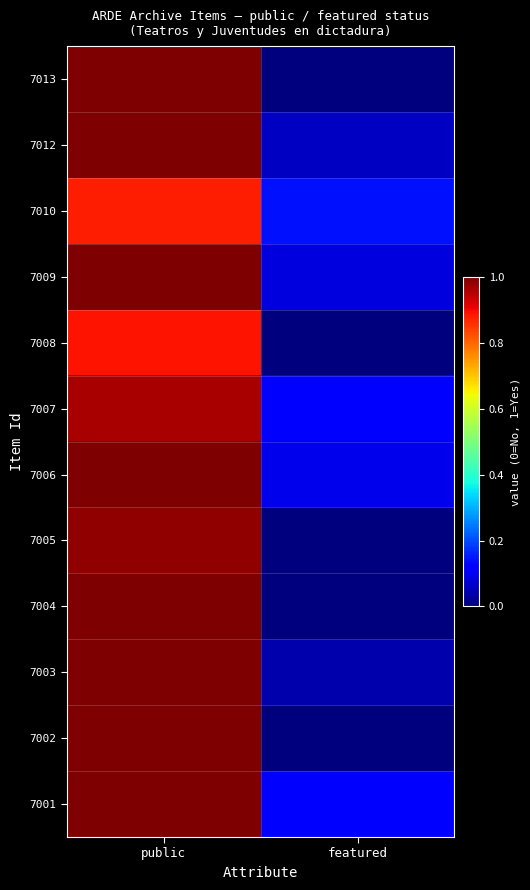

Reading right to left, transcribe all the data shown in this chart.

7013: featured=0.0	public=1.0
7012: featured=0.1	public=1.0
7010: featured=0.1	public=0.9
7009: featured=0.1	public=1.0
7008: featured=0.0	public=0.9
7007: featured=0.1	public=1.0
7006: featured=0.1	public=1.0
7005: featured=0.0	public=1.0
7004: featured=0.0	public=1.0
7003: featured=0.0	public=1.0
7002: featured=0.0	public=1.0
7001: featured=0.1	public=1.0